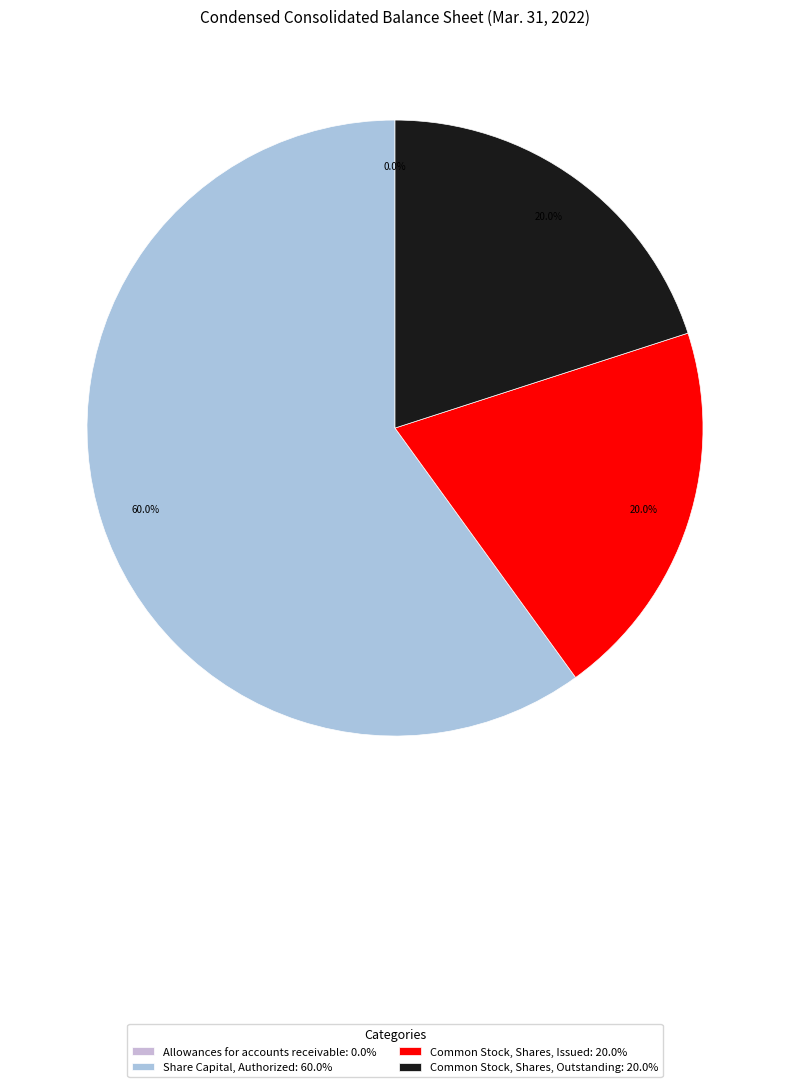

Is it true that Common Stock, Shares, Issued is 20% of the pie?

True